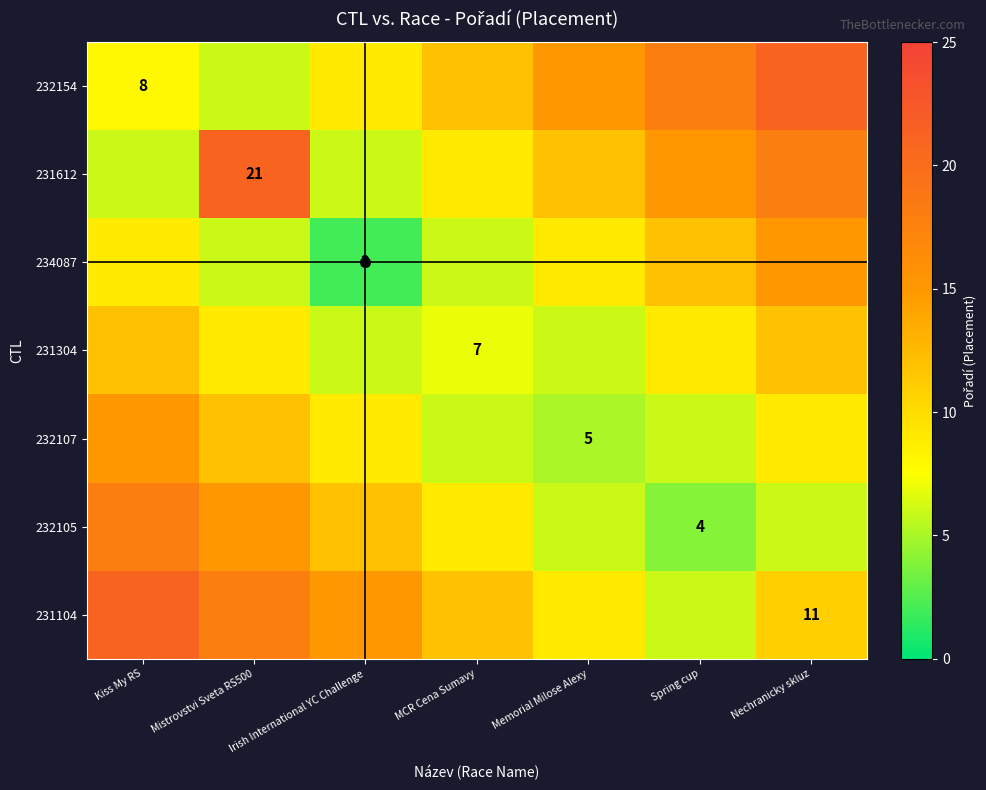

Which series has the largest range (max minus min)?

232154